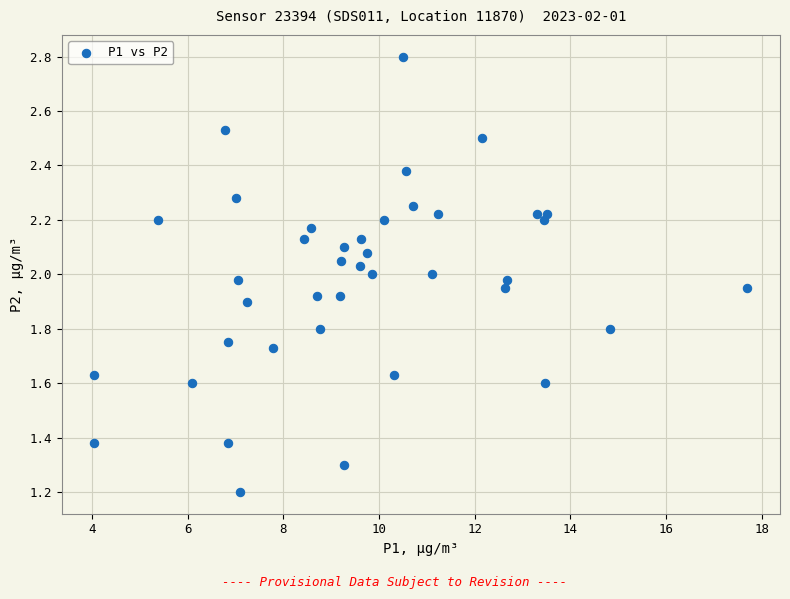

What is the range of X values (max minus min)?

13.6